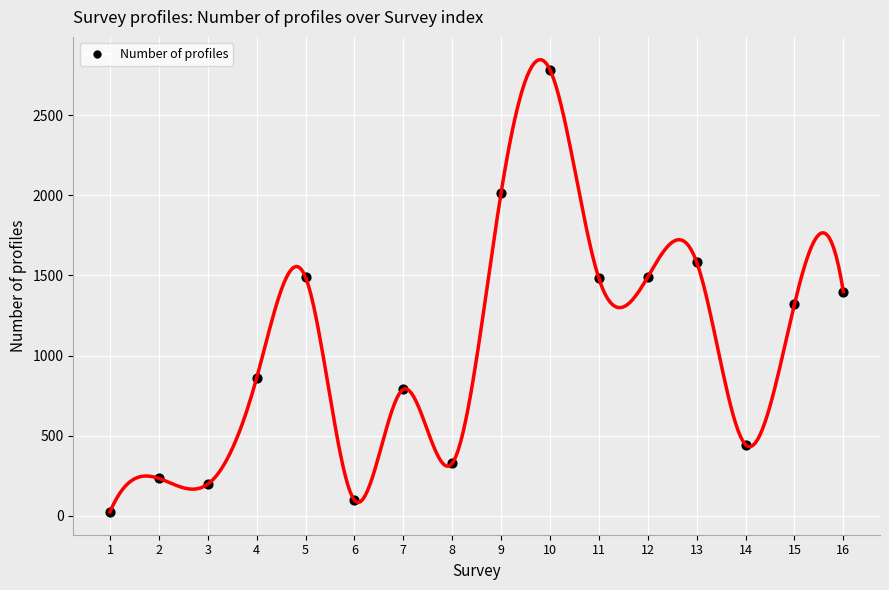

What is the range of Y values (max minus min)?

2759